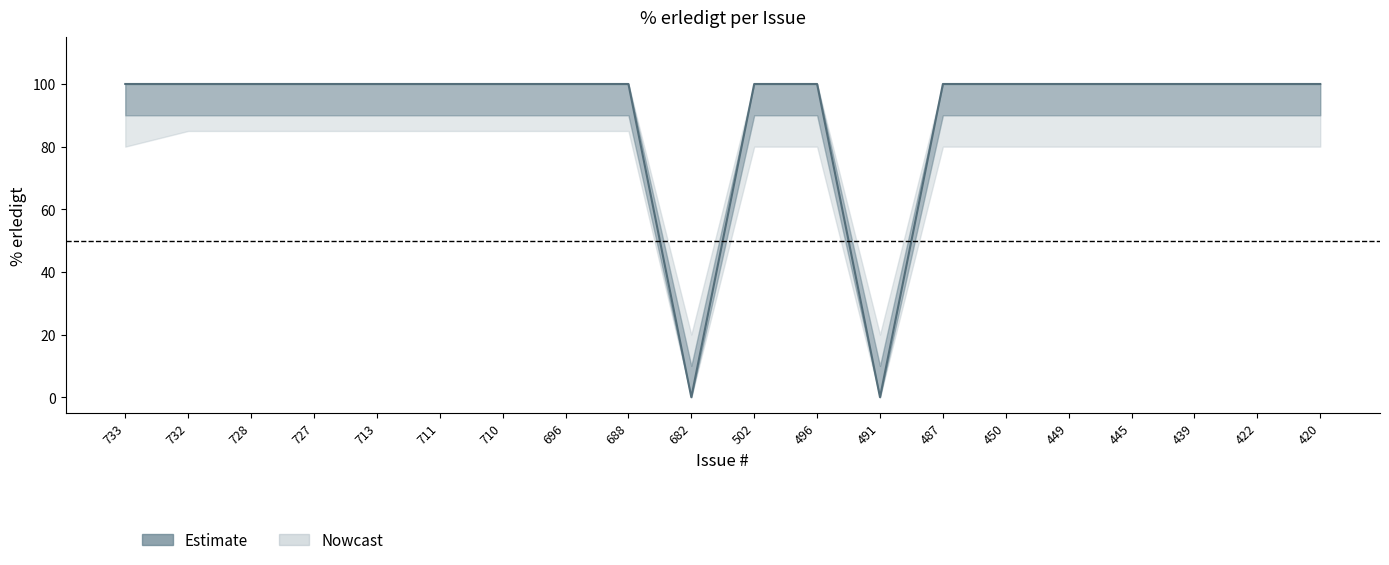

True or false: % erledigt and lower_bound intersect in this chart.

False